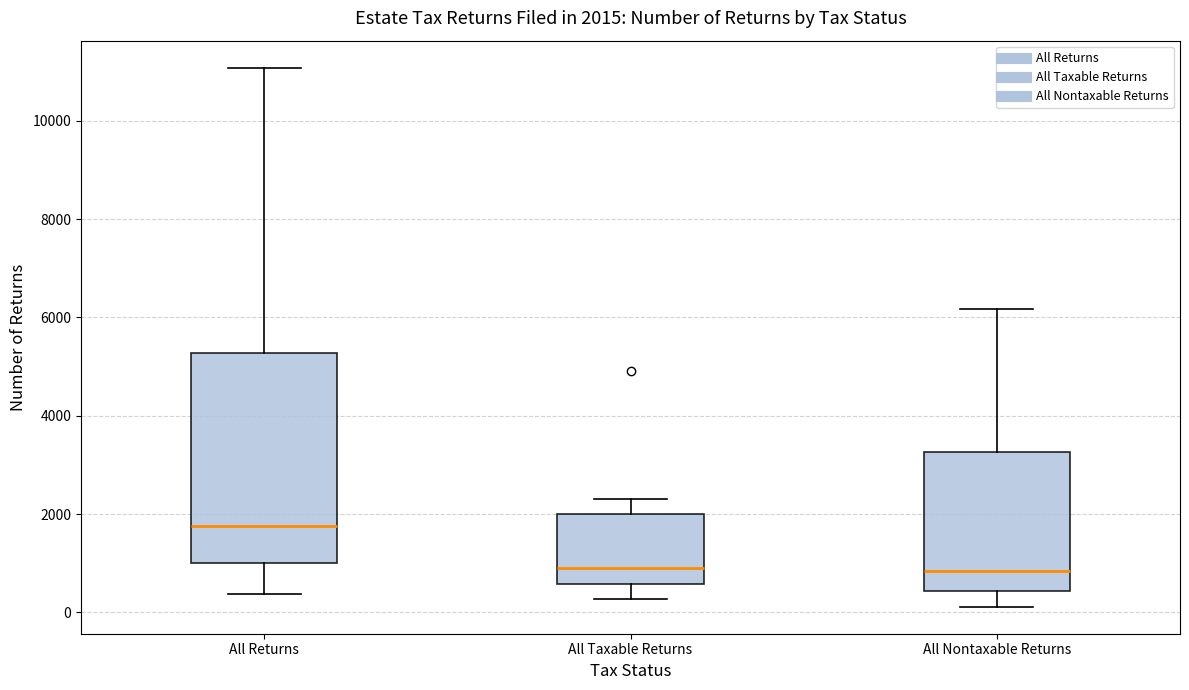

Comparing the boxes themselves (not the whiskers), which one is the tallest?

All Returns